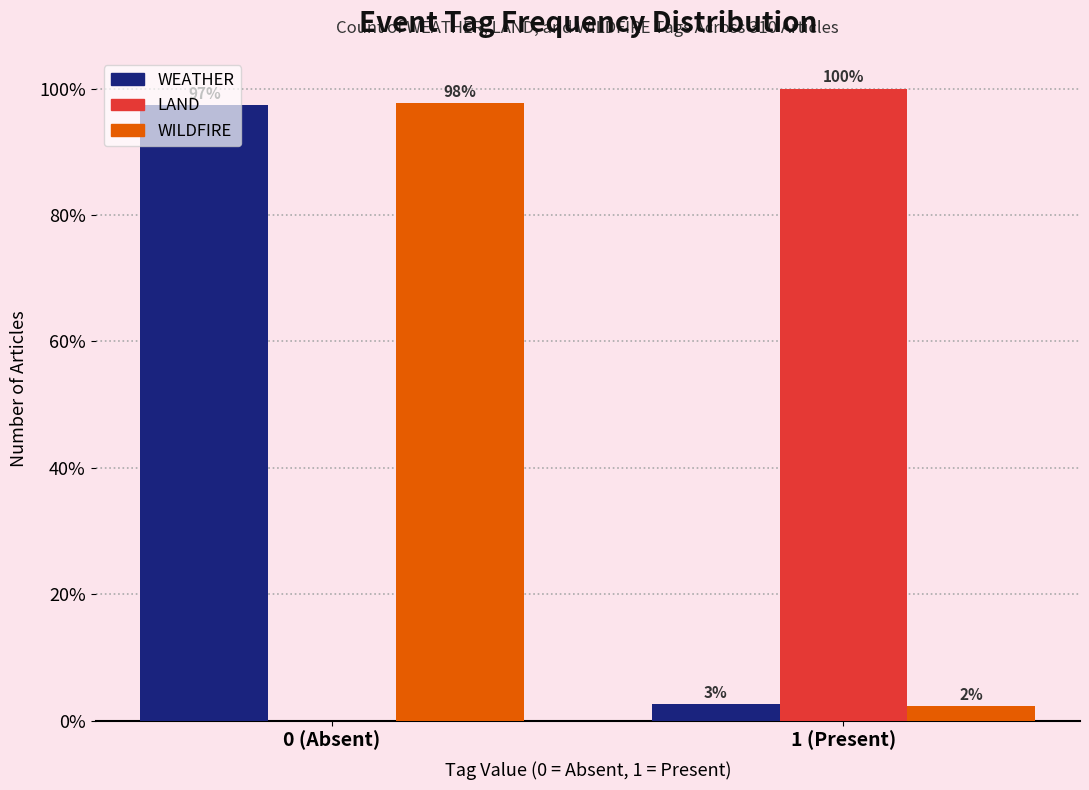

At which category is the sum across all series the highest?

0 (Absent)